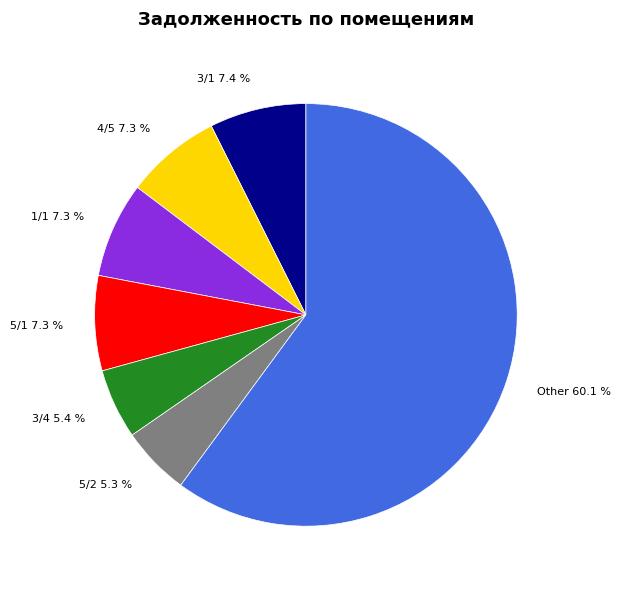

What is the ratio of the value at 1/1 to the value at 3/1?

1.0